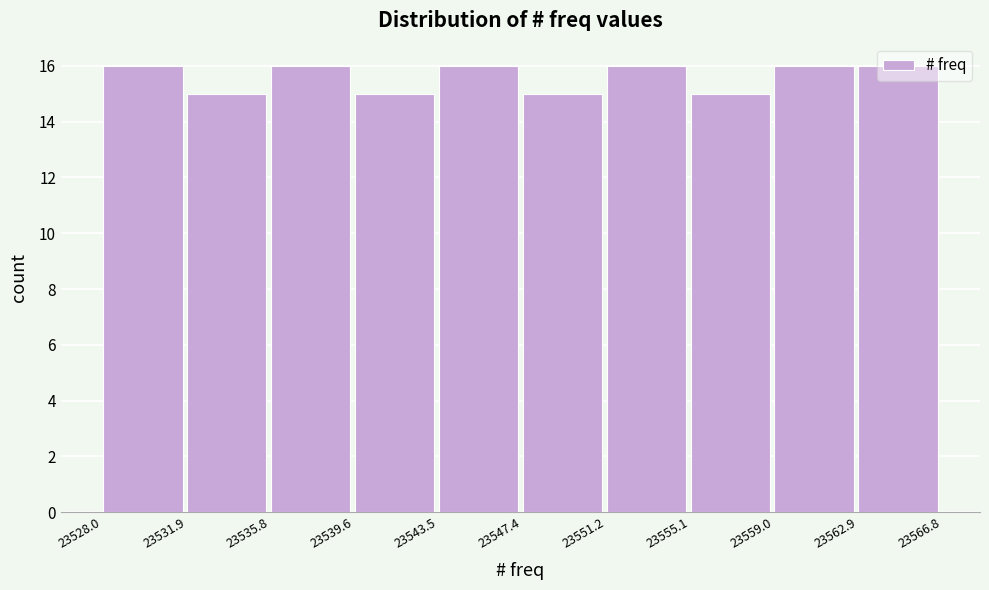

How tall is the bar that spans 23547.4 to 23551.2 on the x-axis? The values are not printed on the chart, so give them approximately, as read against the axis.

15